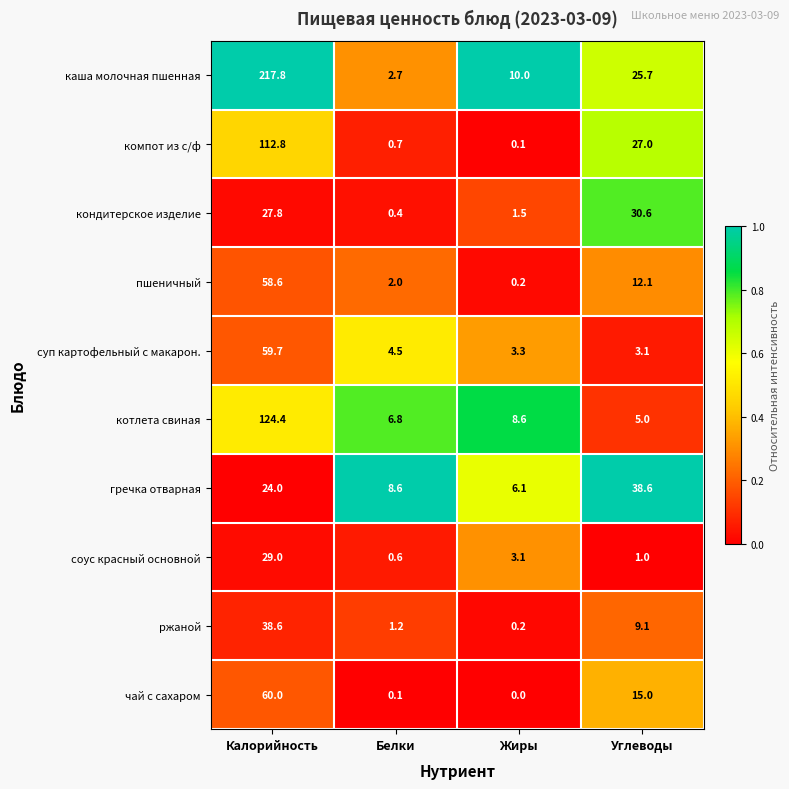

Rank the series at Калорийность from lowest to highest value.

гречка отварная, кондитерское изделие, соус красный основной, ржаной, пшеничный, суп картофельный с макарон., чай с сахаром, компот из с/ф, котлета свиная, каша молочная пшенная